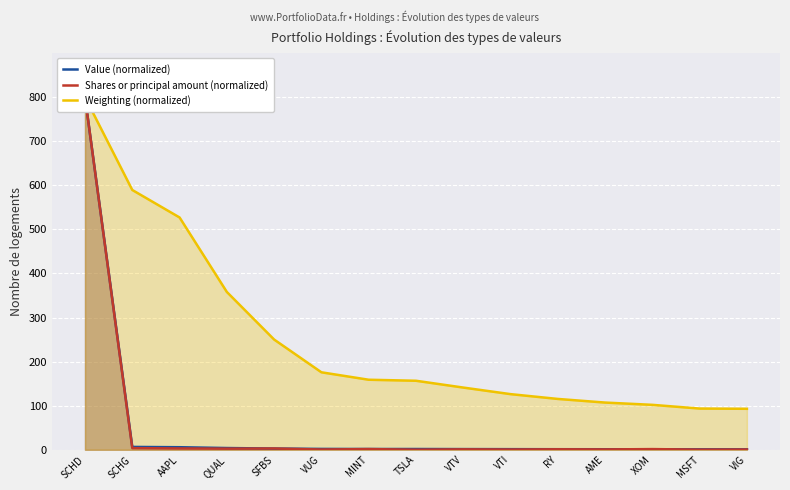

How many data points in Weighting (normalized) are above 156?

8